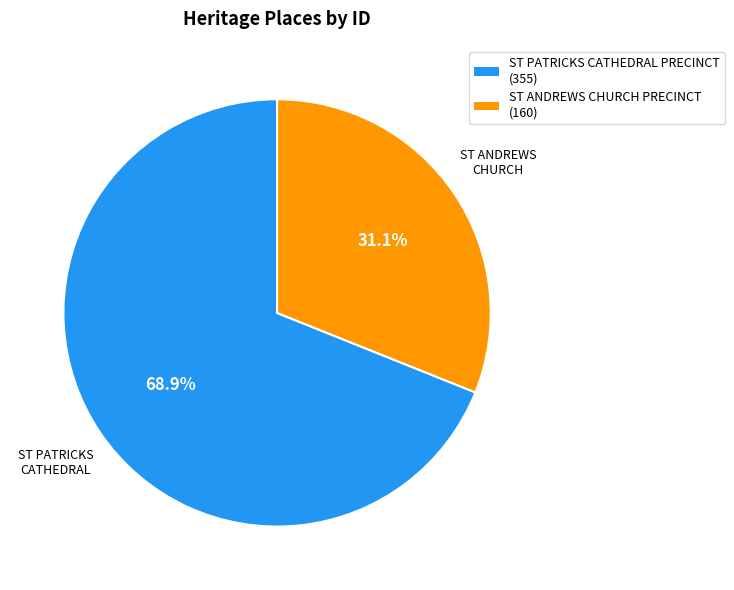

What percentage is the ST ANDREWS CHURCH PRECINCT slice, to the nearest percent?

31%